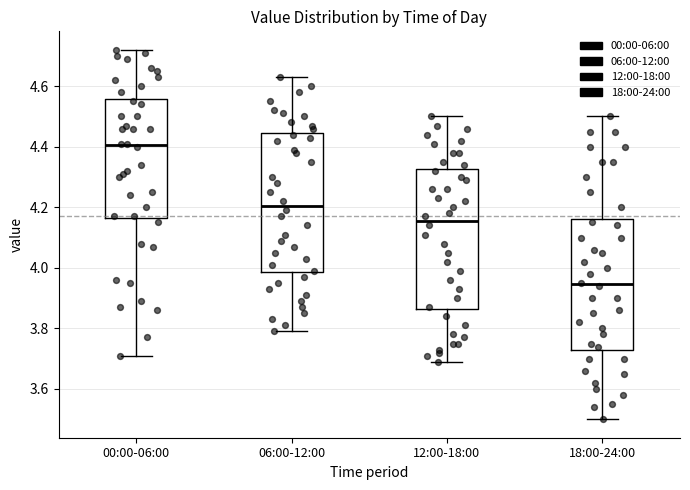

Which box has the lowest median line?

18:00-24:00